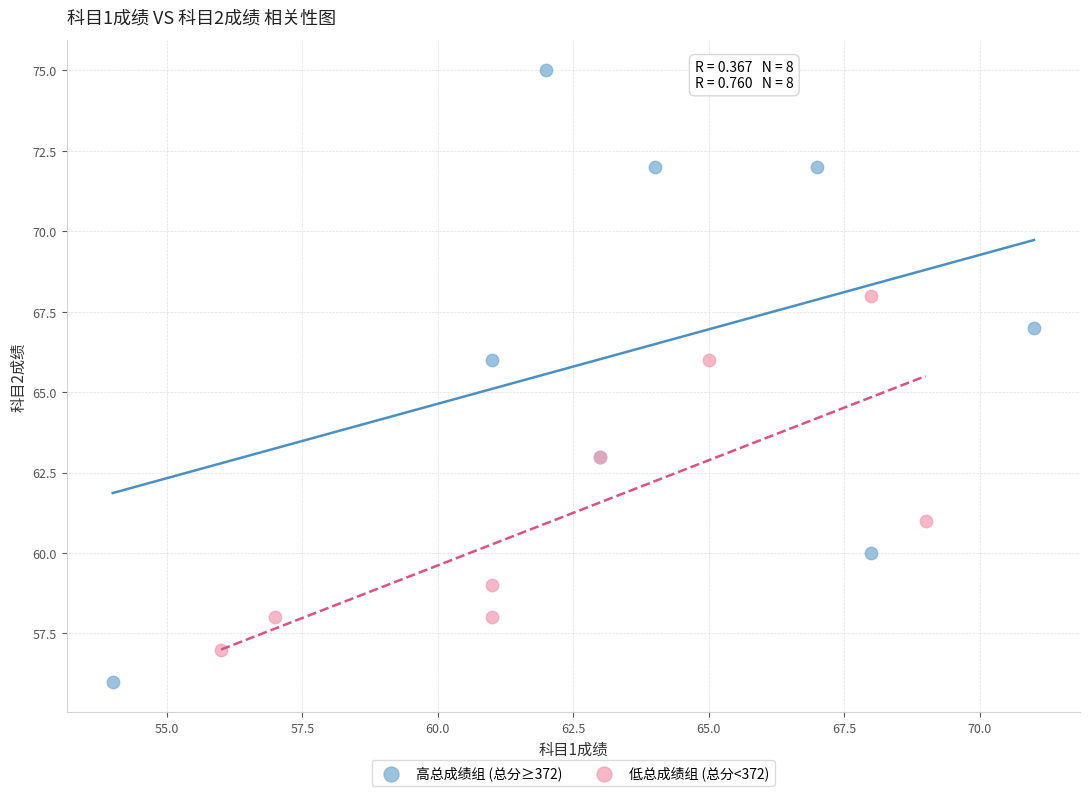

Which series contains the highest Y value?

高总成绩组 (总分≥372)